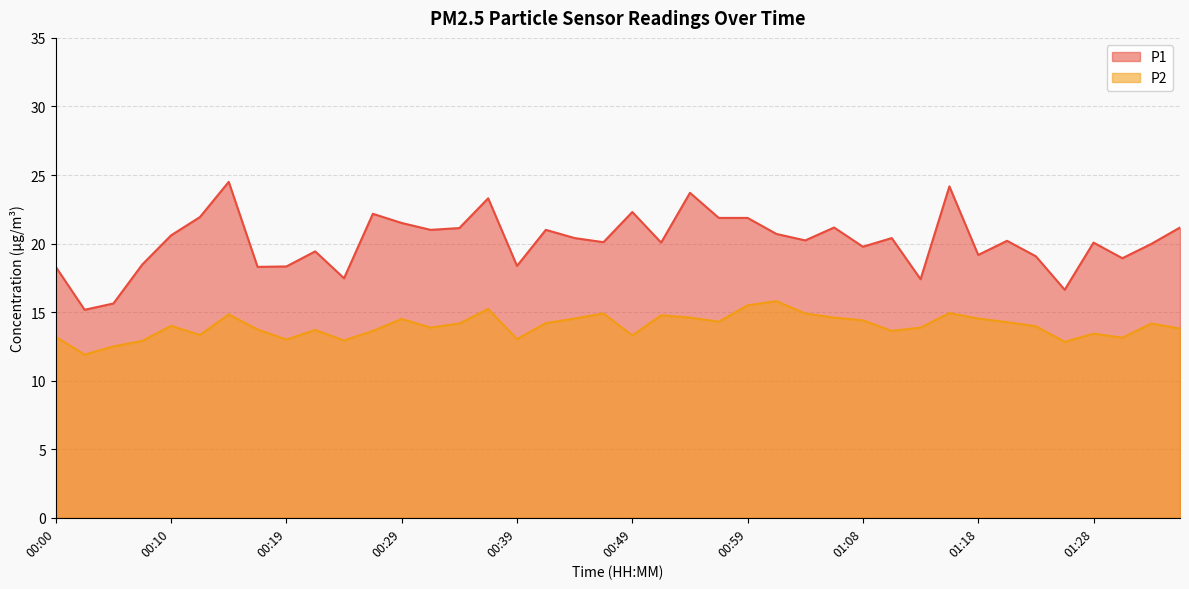

What is the sum of the P2 values at 00:05 and 01:35?

26.3